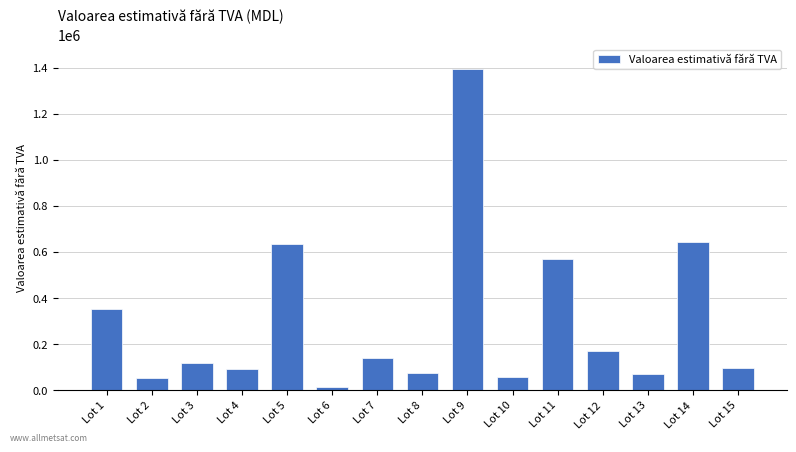

Is it true that the value at Lot 4 is 90000.0?

True